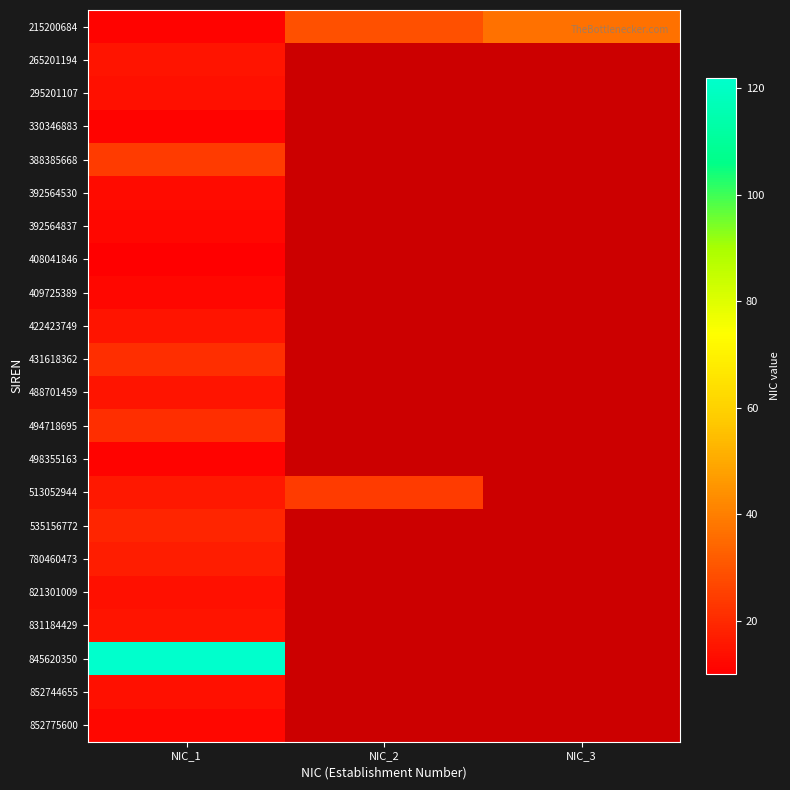

What is the difference between the highest and lowest values at NIC_2?

5.0